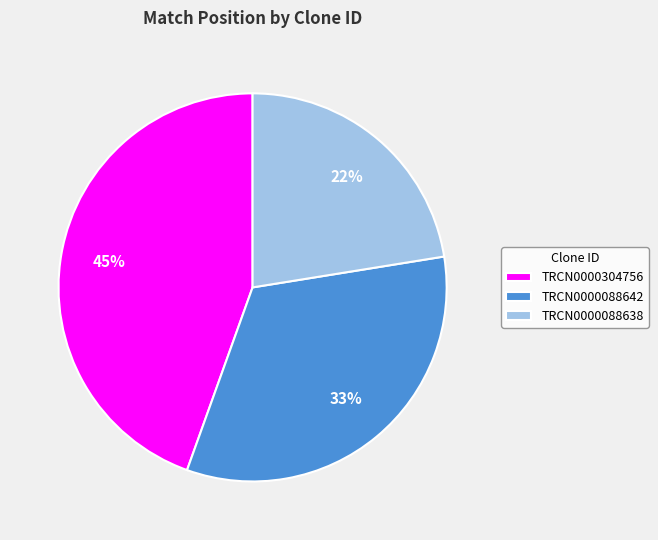

Is there any slice that represents more than half of the pie?

No